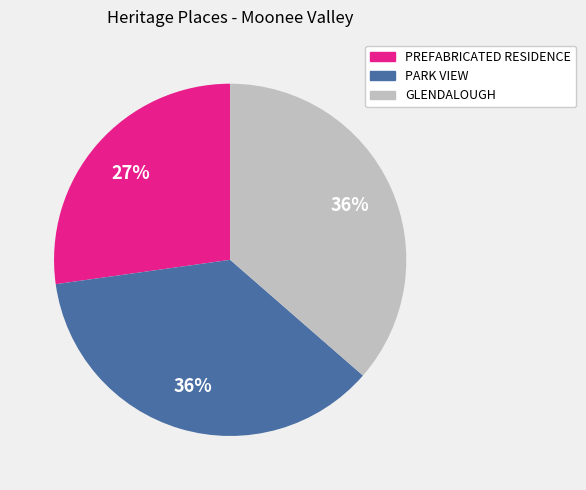

Does any single category account for the majority?

No